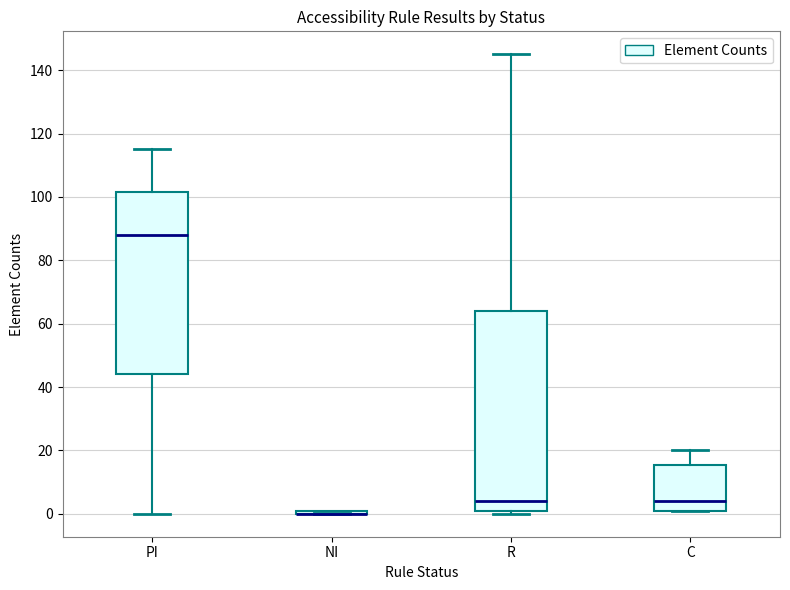

Where does the median line of the box for PI sit on the y-axis? The values are not printed on the chart, so give them approximately, as read against the axis.

88